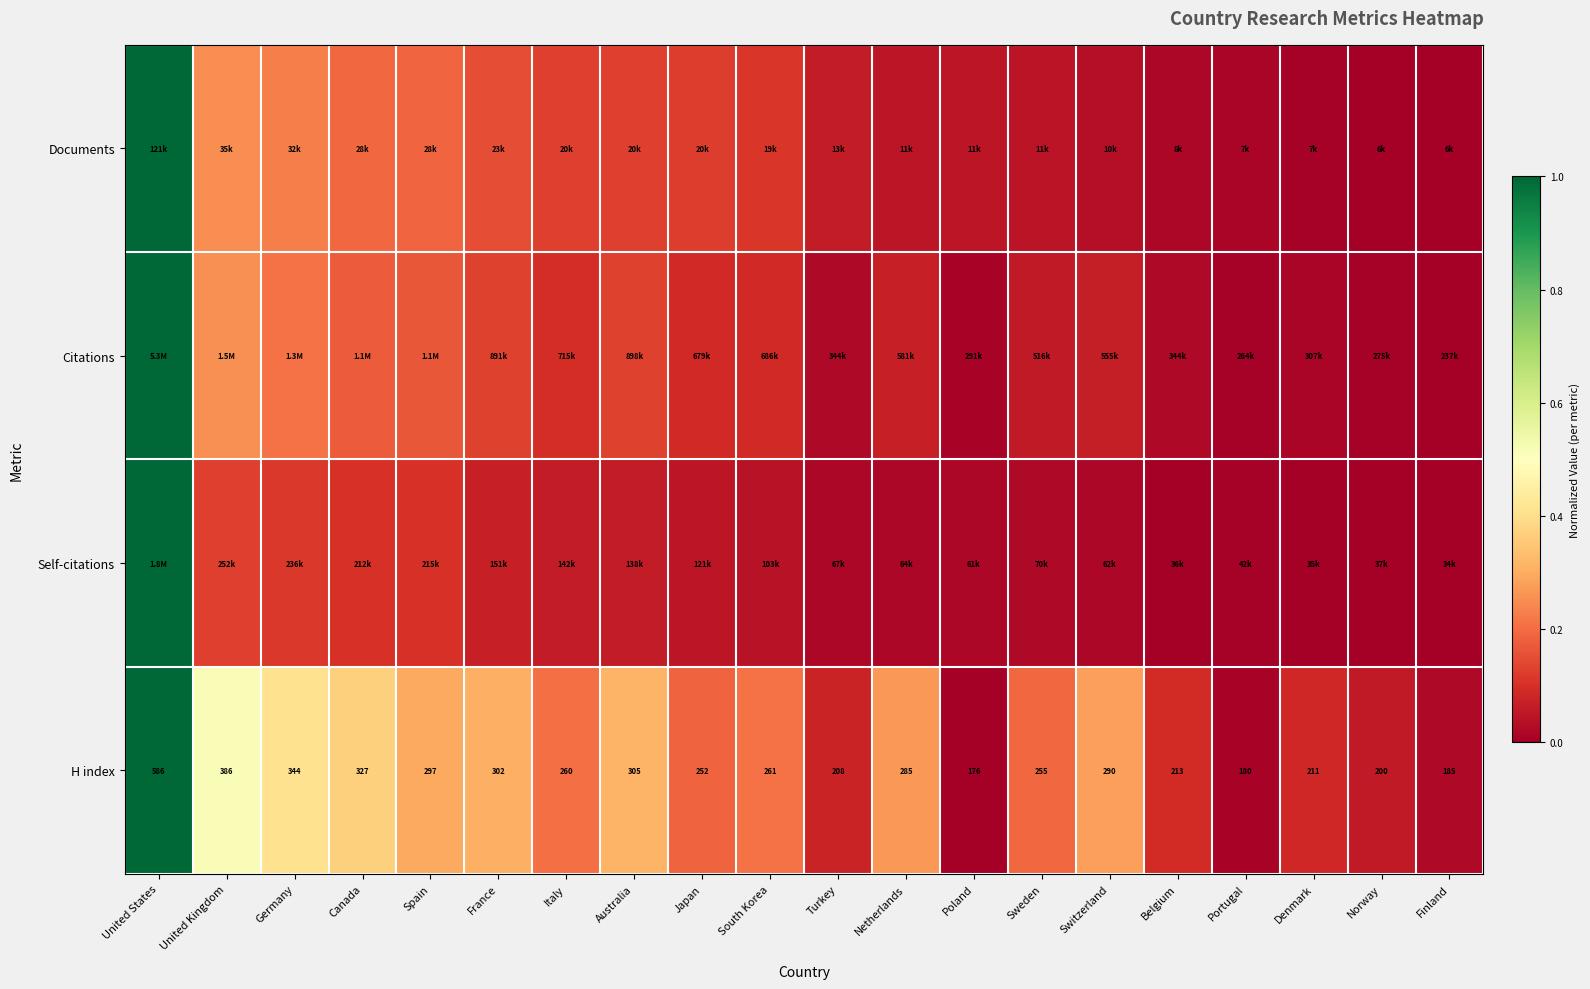

At how many categories does at least one series exceed 0?

20